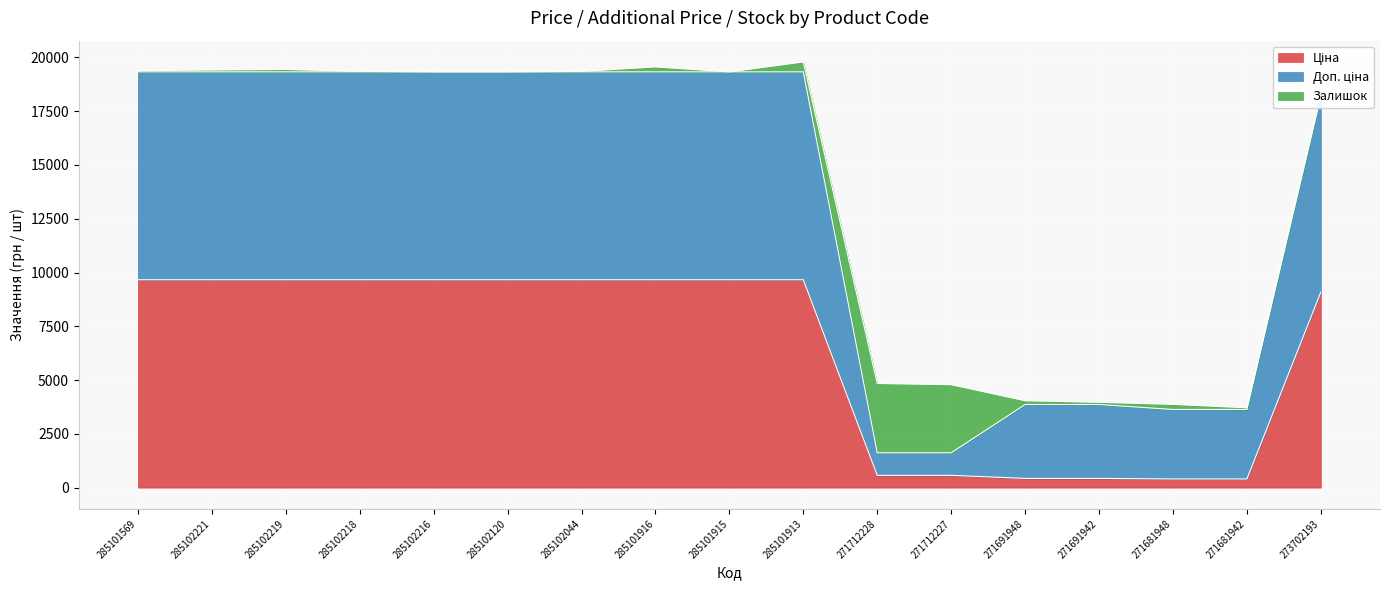

Does the chart display data point markers on the line(s)?

No